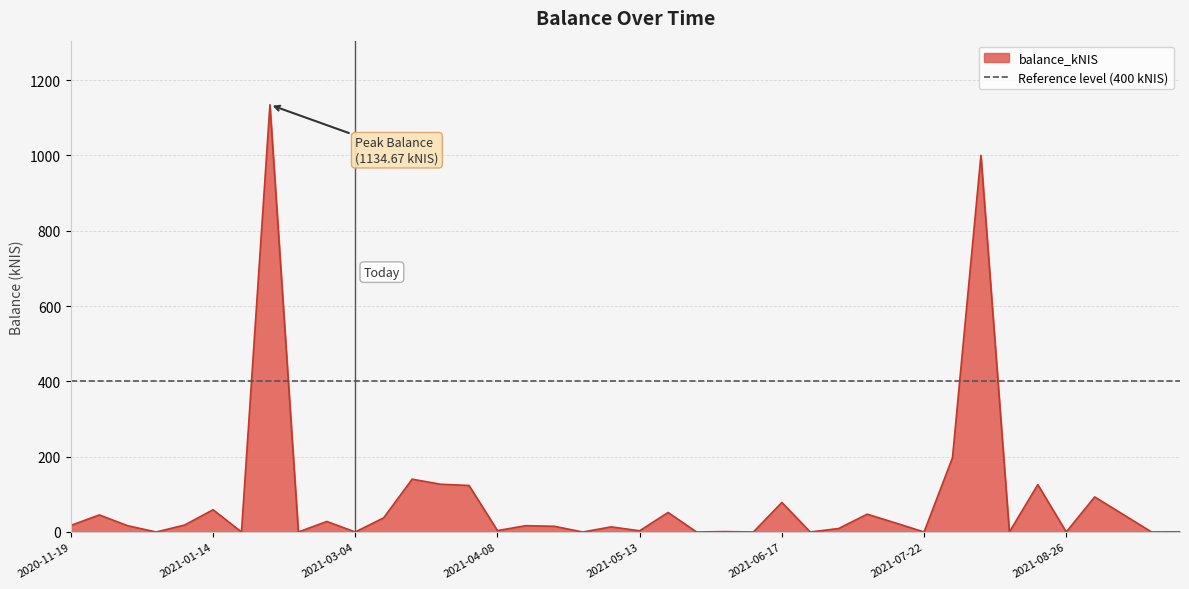

Reading left to right, extract all data points from this chart.

2020-11-19=17.4	2020-11-26=45.3	2020-12-03=16.6	2020-12-10=0.0	2021-01-07=18.4	2021-01-14=59.0	2021-01-21=0.0	2021-02-11=1134.7	2021-02-18=0.0	2021-02-25=27.9	2021-03-04=0.0	2021-03-11=37.6	2021-03-18=140.2	2021-03-25=126.8	2021-04-01=123.6	2021-04-08=3.7	2021-04-13=16.7	2021-04-22=15.1	2021-04-29=0.0	2021-05-06=13.6	2021-05-13=3.1	2021-05-20=51.8	2021-05-27=0.0	2021-06-03=1.0	2021-06-10=0.0	2021-06-17=78.4	2021-06-24=0.0	2021-07-01=9.3	2021-07-08=47.3	2021-07-15=23.9	2021-07-22=0.0	2021-07-29=197.2	2021-08-05=1000.2	2021-08-12=0.0	2021-08-19=125.8	2021-08-26=0.0	2021-09-02=93.1	2021-09-09=46.5	2021-09-14=0.0	2021-10-07=0.5